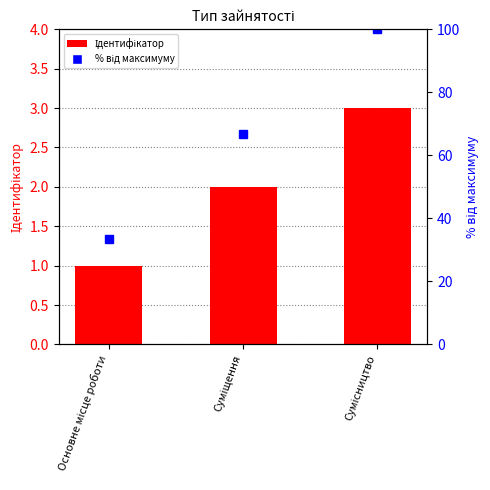

What position from the left is Суміщення?

2